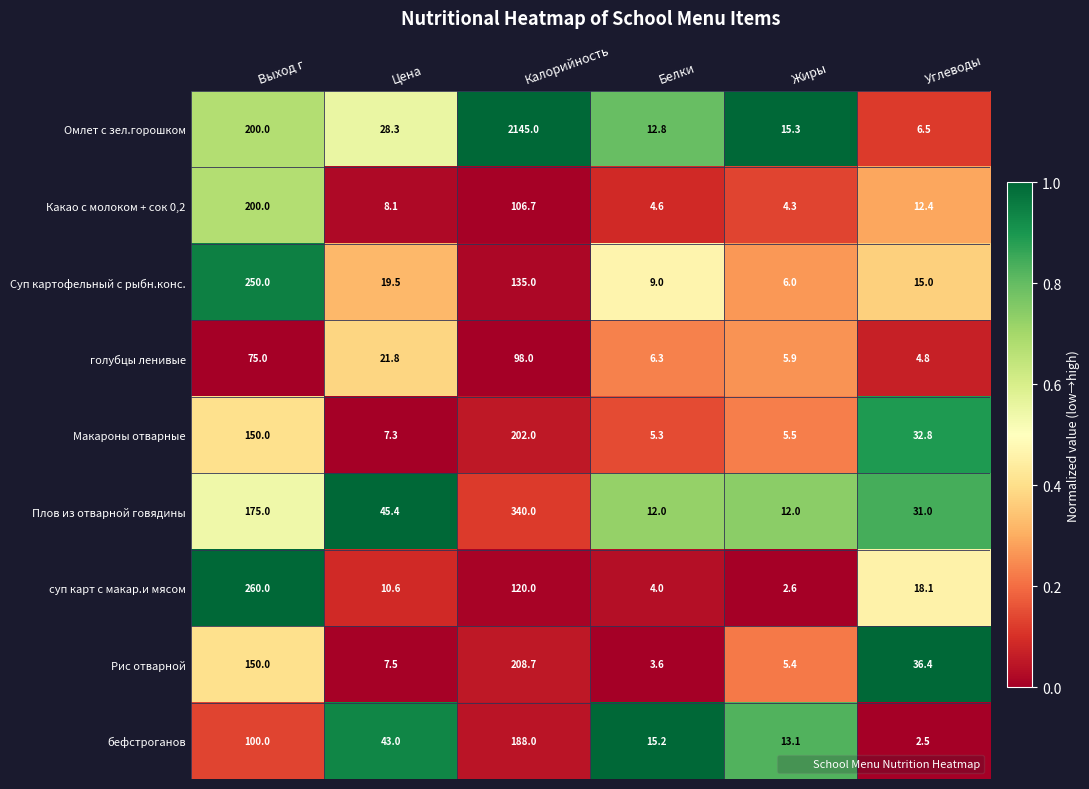

Is the value of Плов из отварной говядины at Калорийность greater than the value of бефстроганов at Цена?

Yes